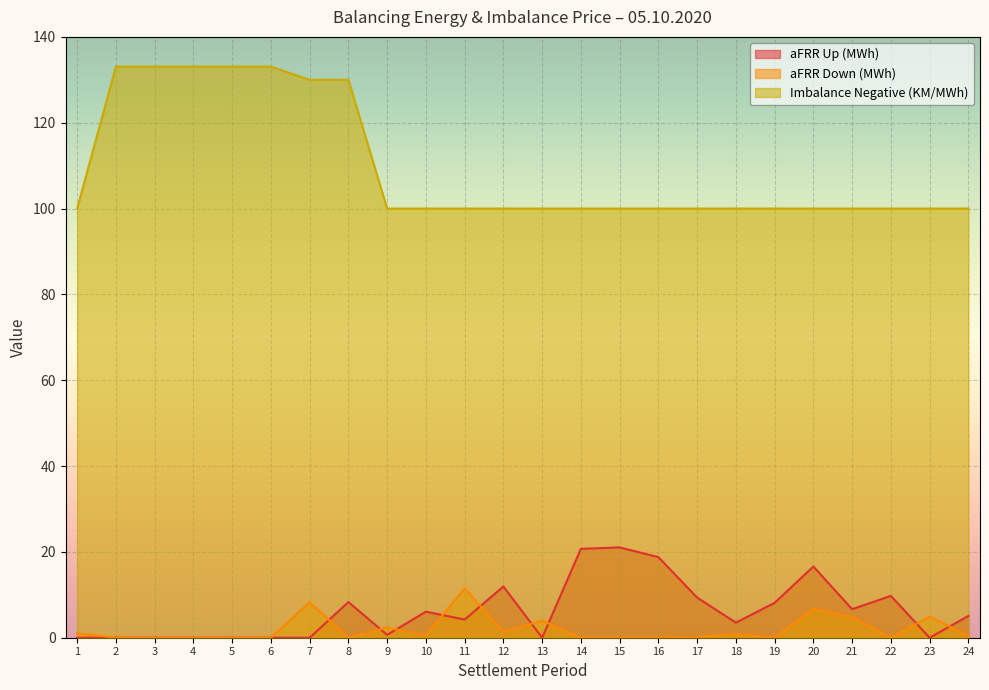

True or false: Imbalance Negative (KM/MWh) and aFRR Down (MWh) cross at least once.

False